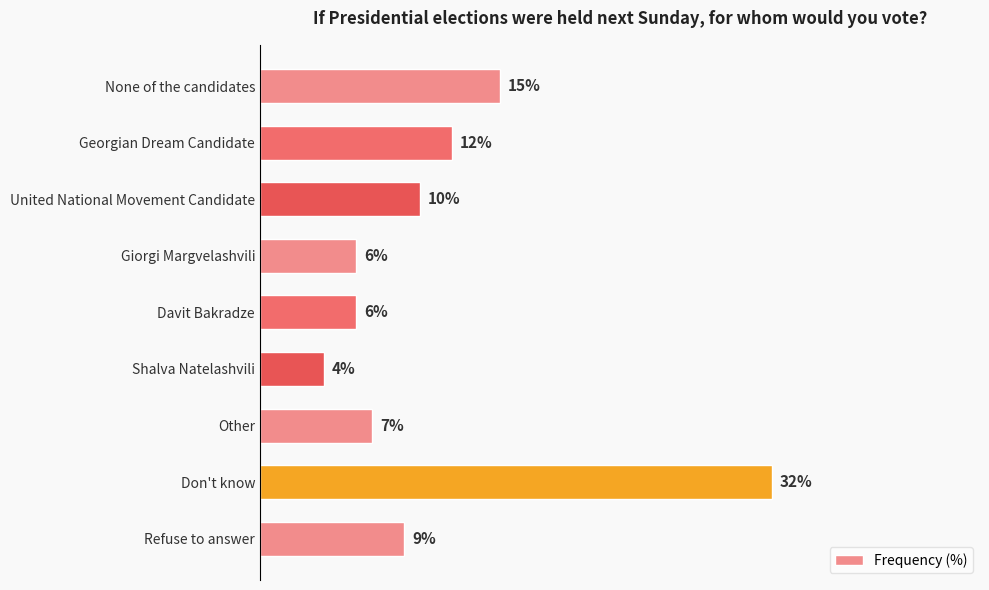

What is the label of the 6th bar from the bottom?

Giorgi Margvelashvili